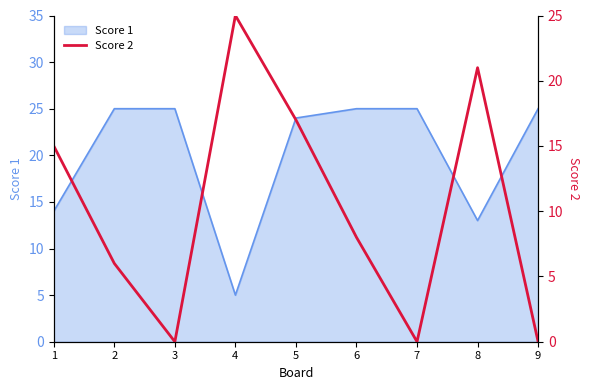

Reading right to left, list all the values displayed in this chart.

0	21	0	8	17	25	0	6	15